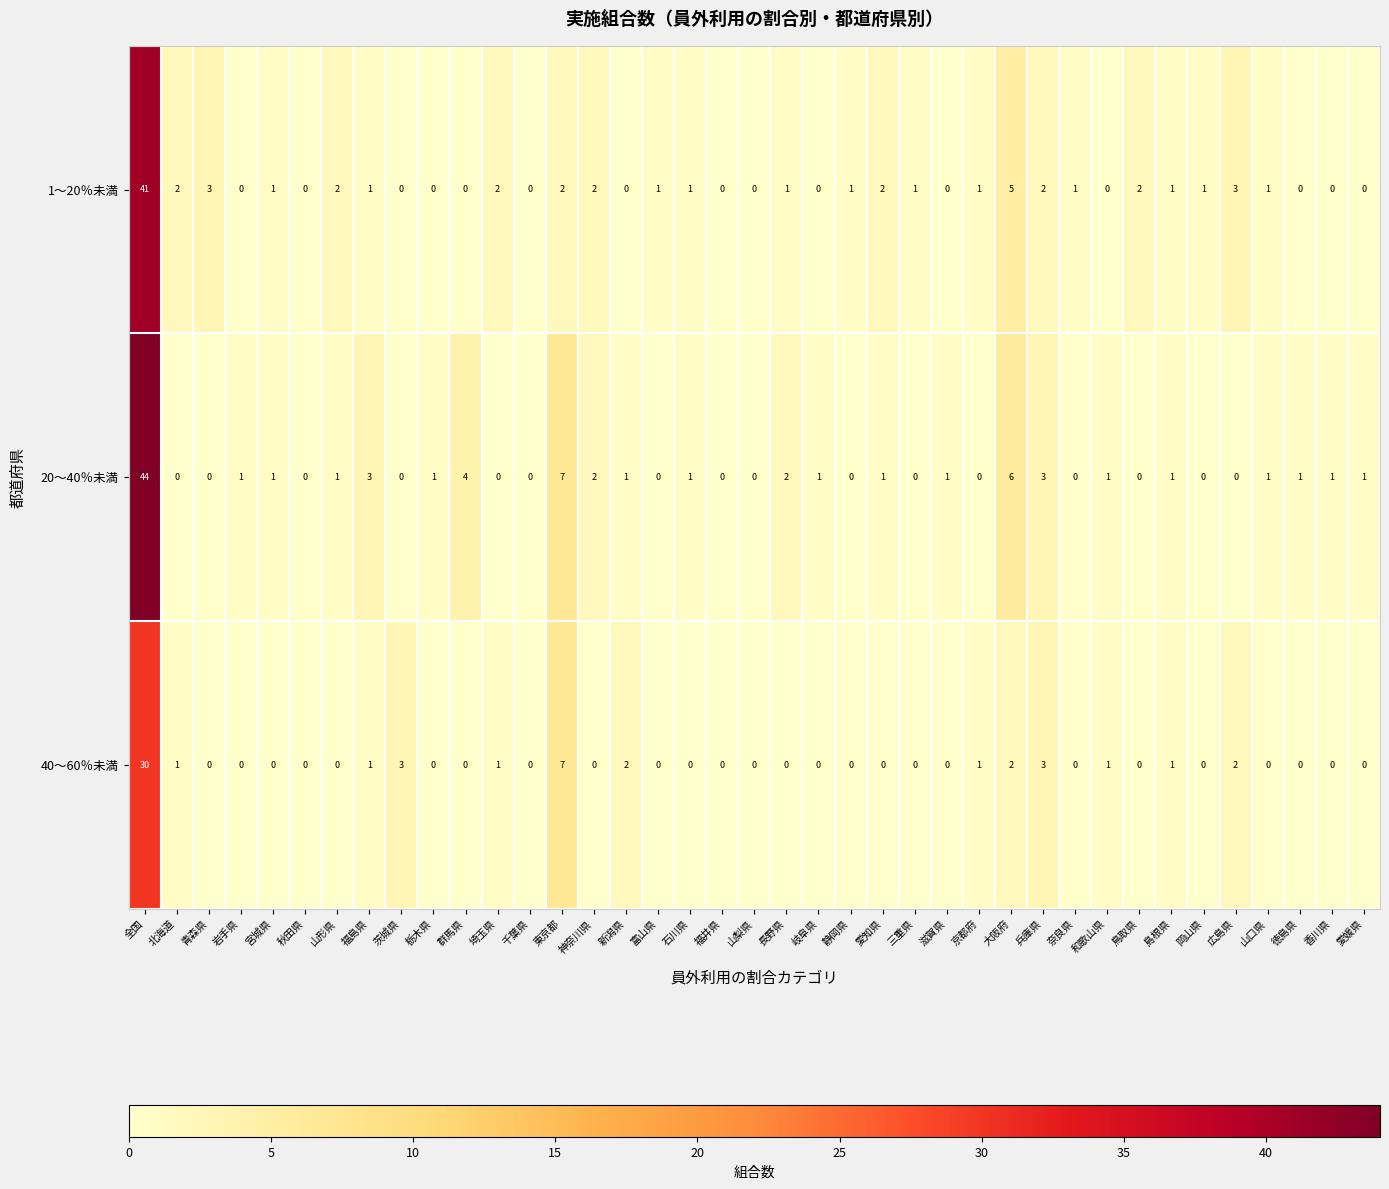

What is the difference between the 20～40％未満 values at 石川県 and 大阪府?

5